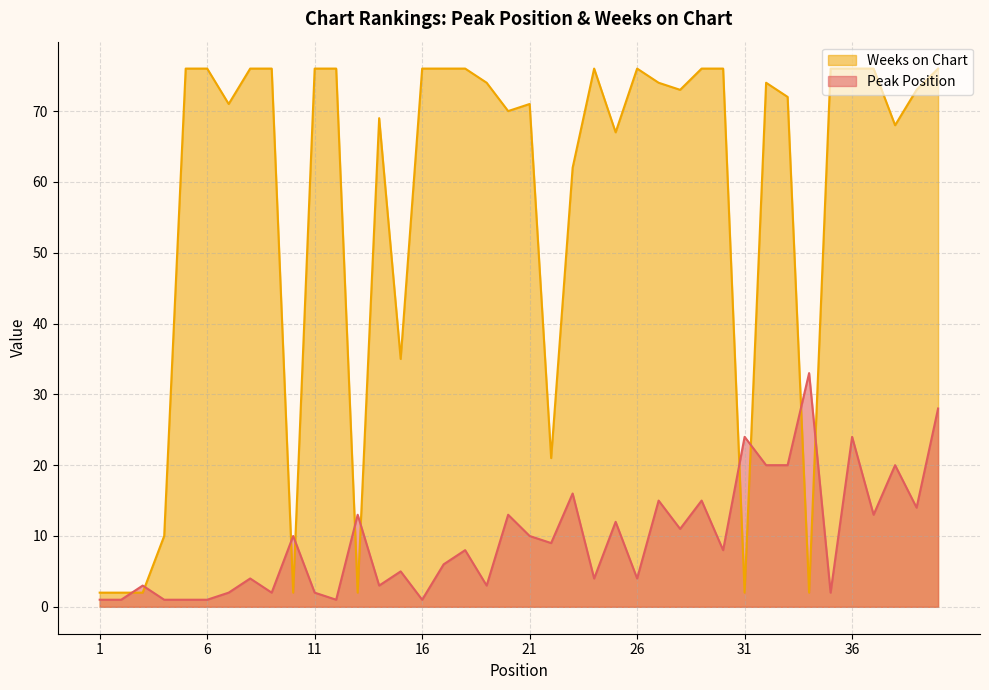

What are all the series names shown in the legend?

Weeks on Chart, Peak Position